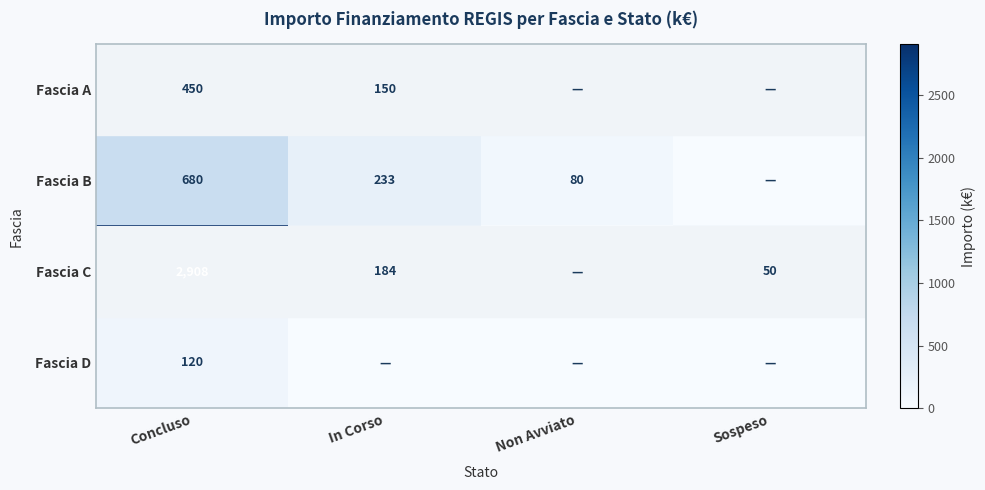

What is the spread (max minus min) of values at Concluso?

2788